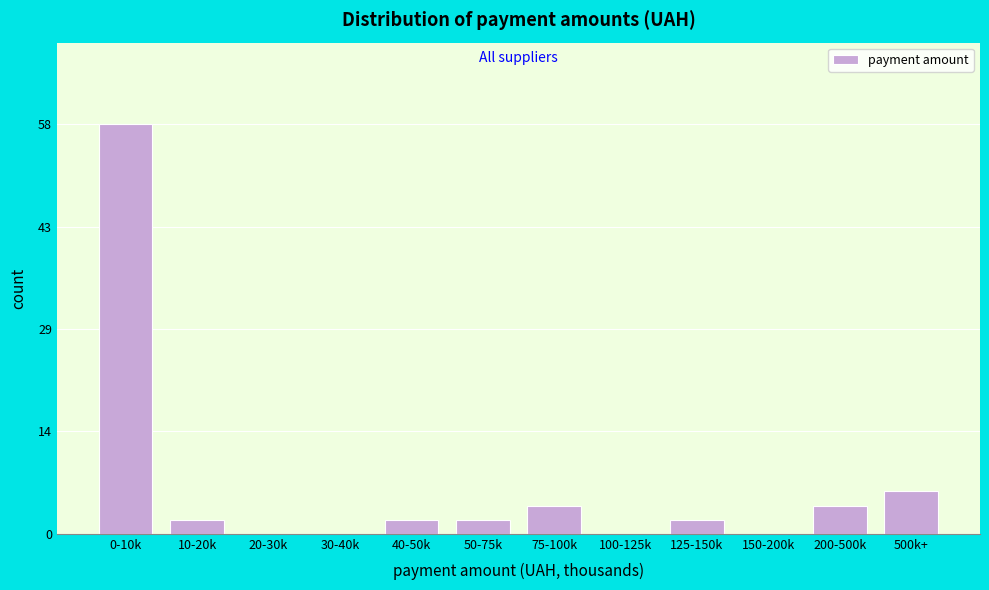

Reading left to right, extract all data points from this chart.

0-10k=58	10-20k=2	20-30k=0	30-40k=0	40-50k=2	50-75k=2	75-100k=4	100-125k=0	125-150k=2	150-200k=0	200-500k=4	500k+=6